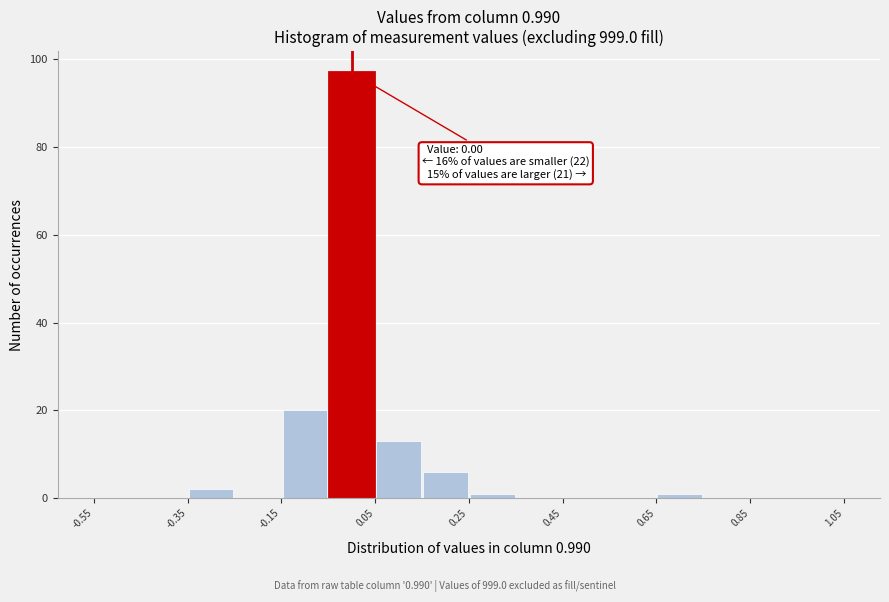

Over which range of the x-axis is the bar tallest?

-0.05 to 0.05